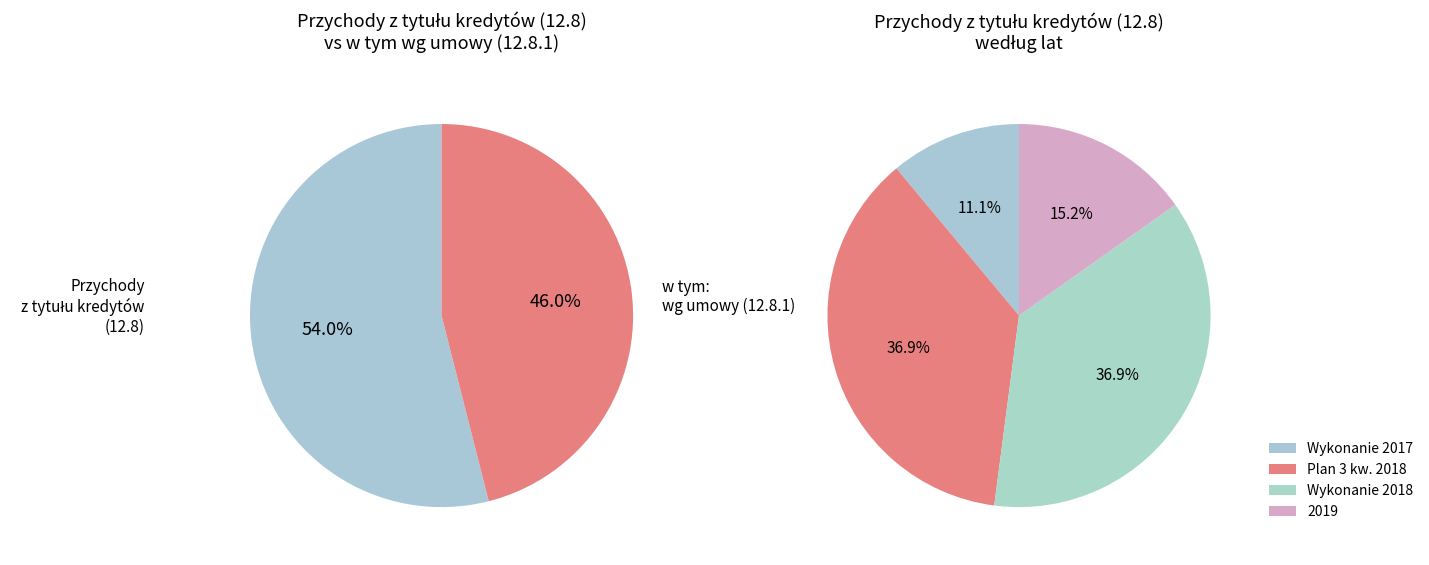

To the nearest percent, what percentage of the pie is Wykonanie 2018?

37%